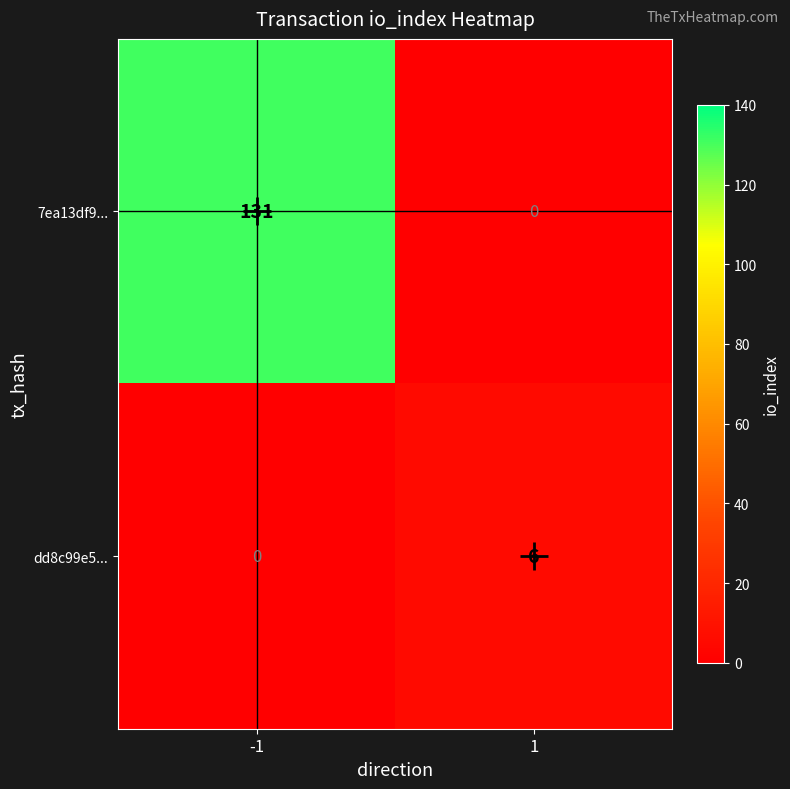

Which series has the widest spread of values?

7ea13df9...